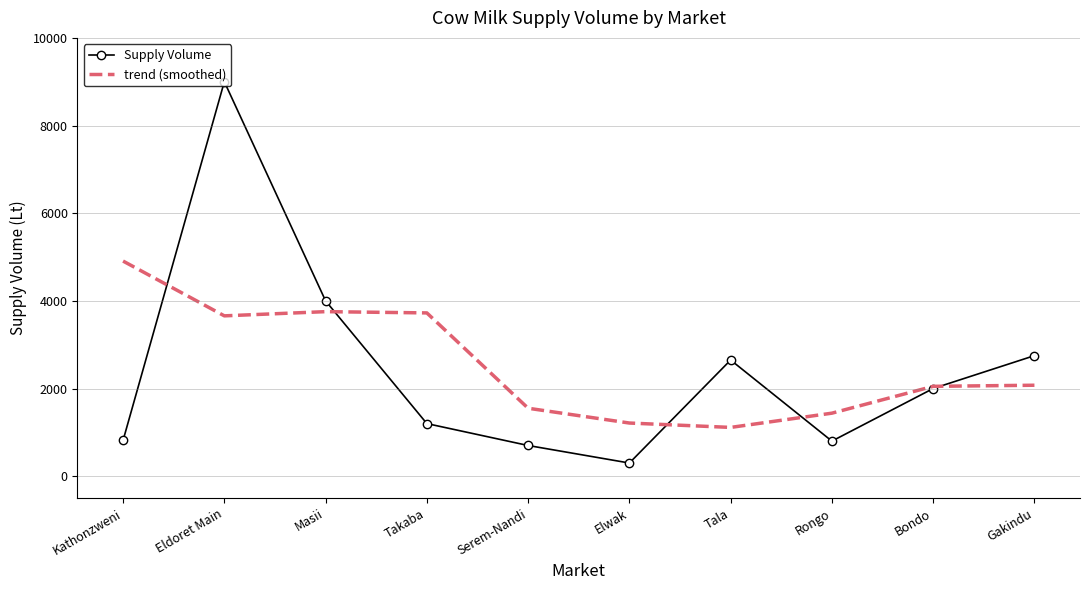

How many values in the Supply Volume series are below 2000?

5